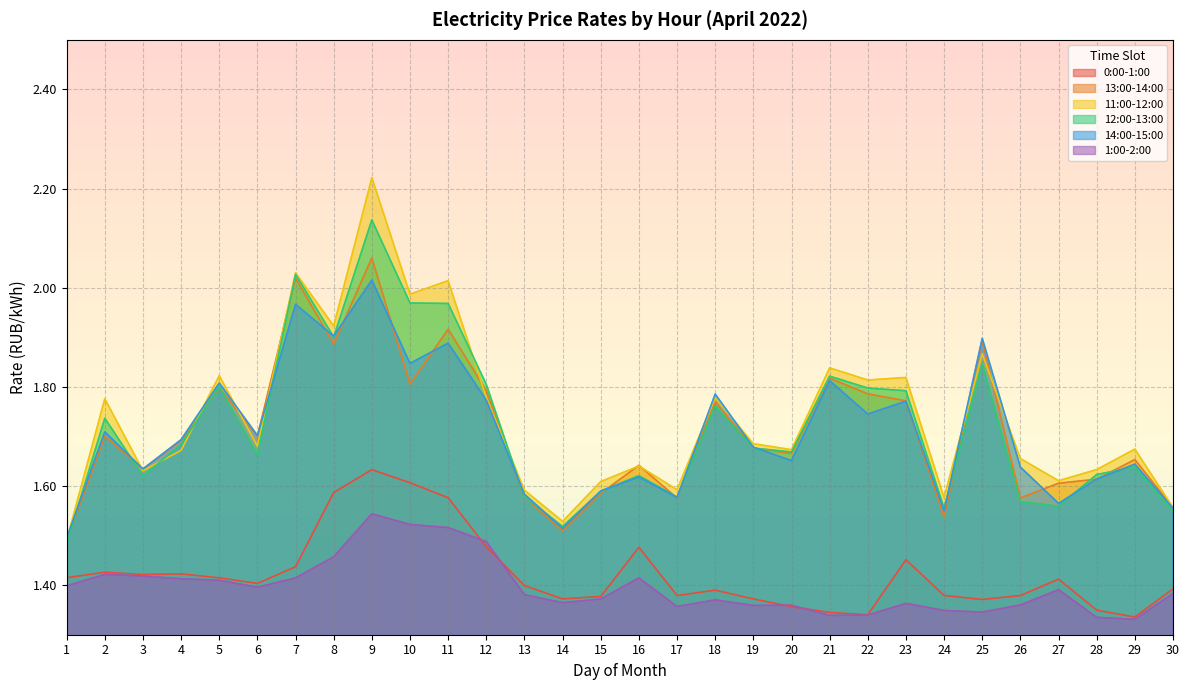

What is the minimum value shown in the chart?

1.3